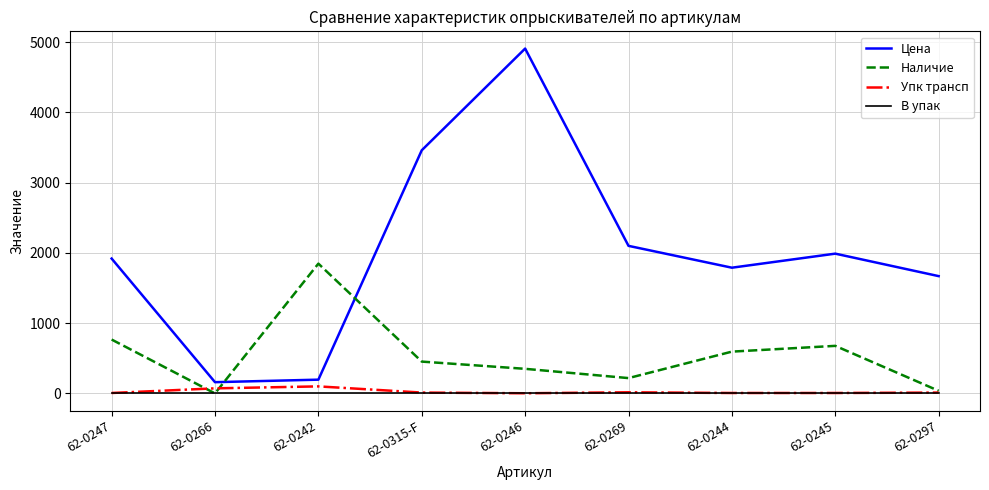

What is the difference between the highest and lowest values at 62-0242?

1847.0